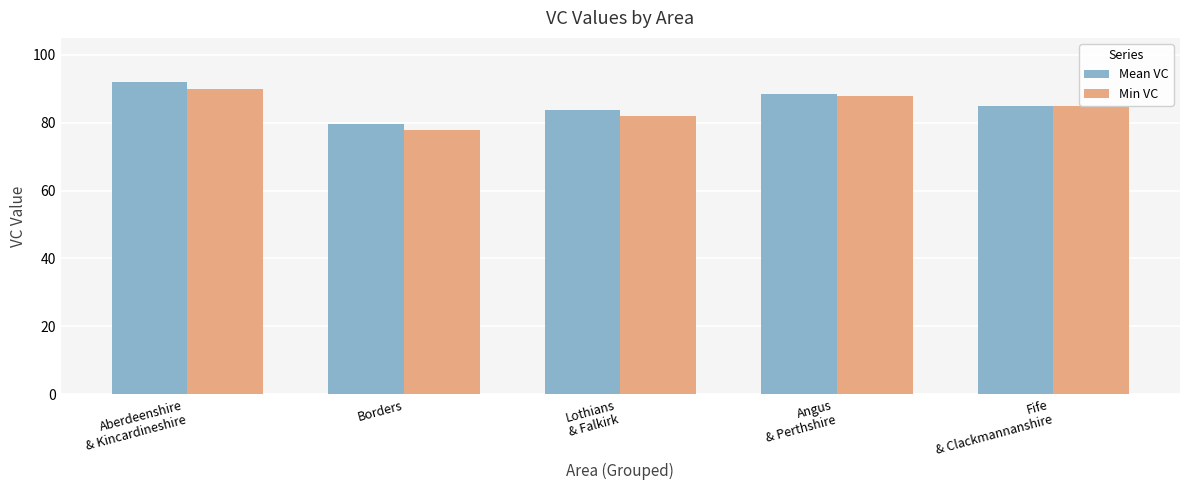

What is the difference between the second highest and second lowest values in the Min VC series?

6.0